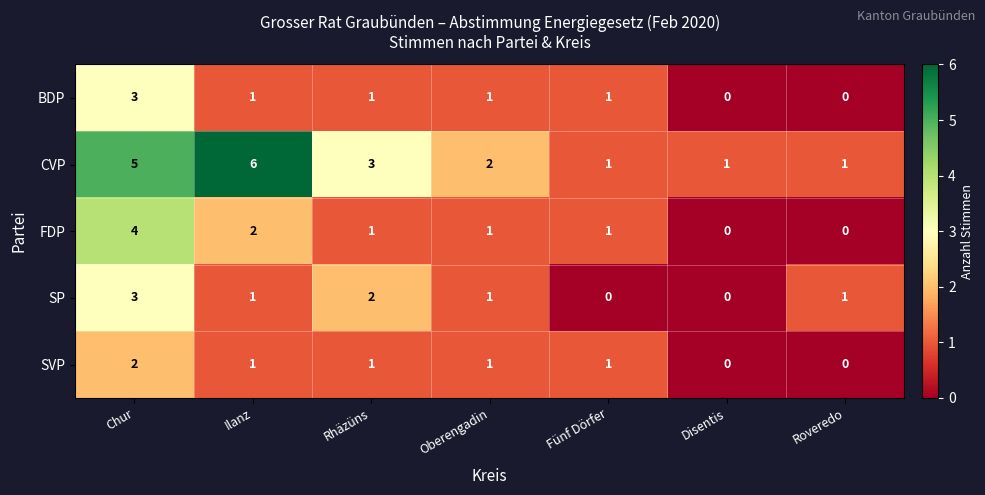

Where does the BDP series first go above 1?

Chur